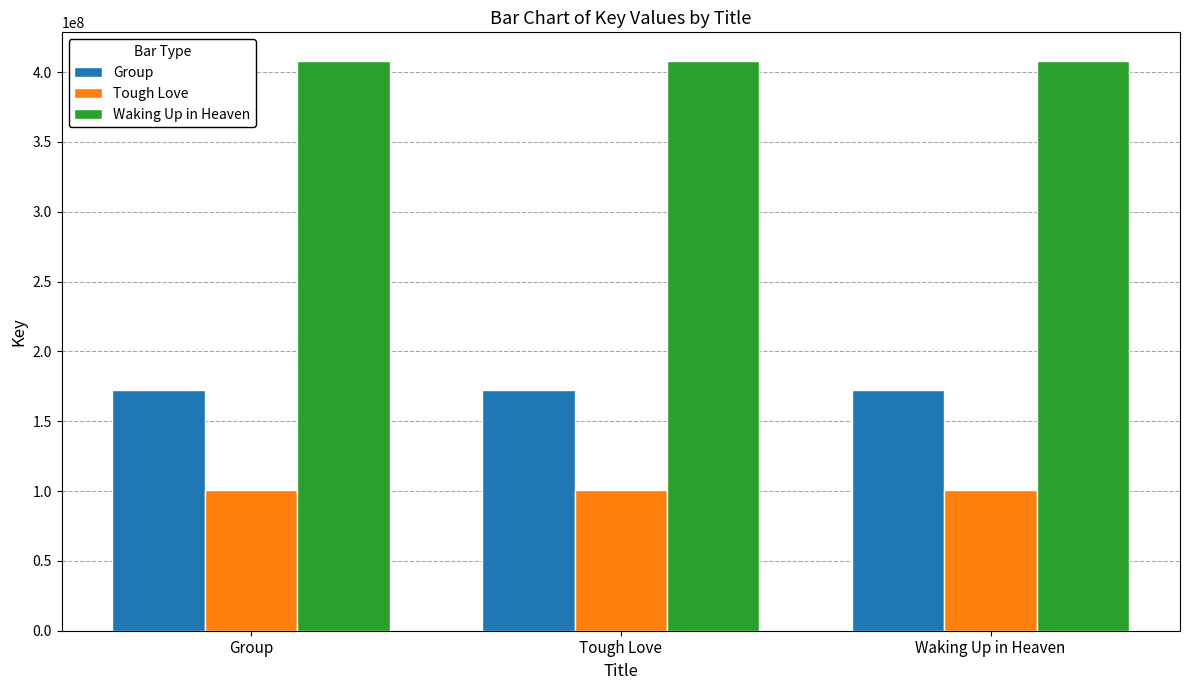

What is the label of the 1st bar from the right?

Waking Up in Heaven